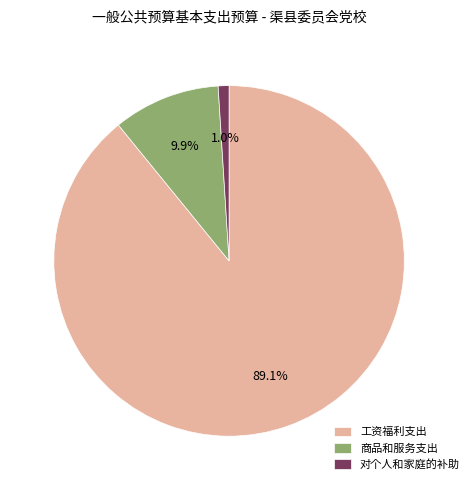

To the nearest percent, what is the difference between the 商品和服务支出 and 对个人和家庭的补助 slice percentages?

9%